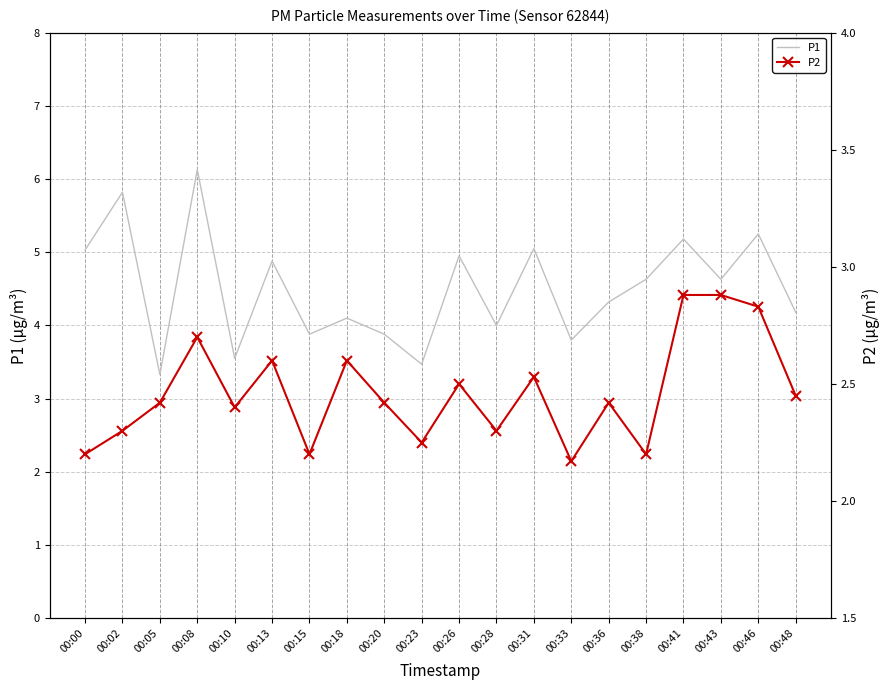

True or false: P2 and P1 cross at least once.

False